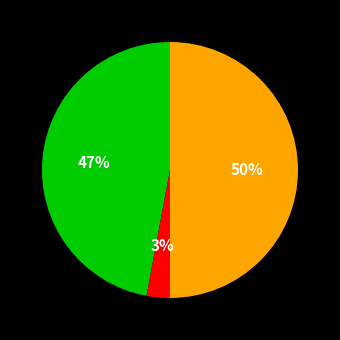

To the nearest percent, what is the difference between the largest and smallest slice percentages?

47%